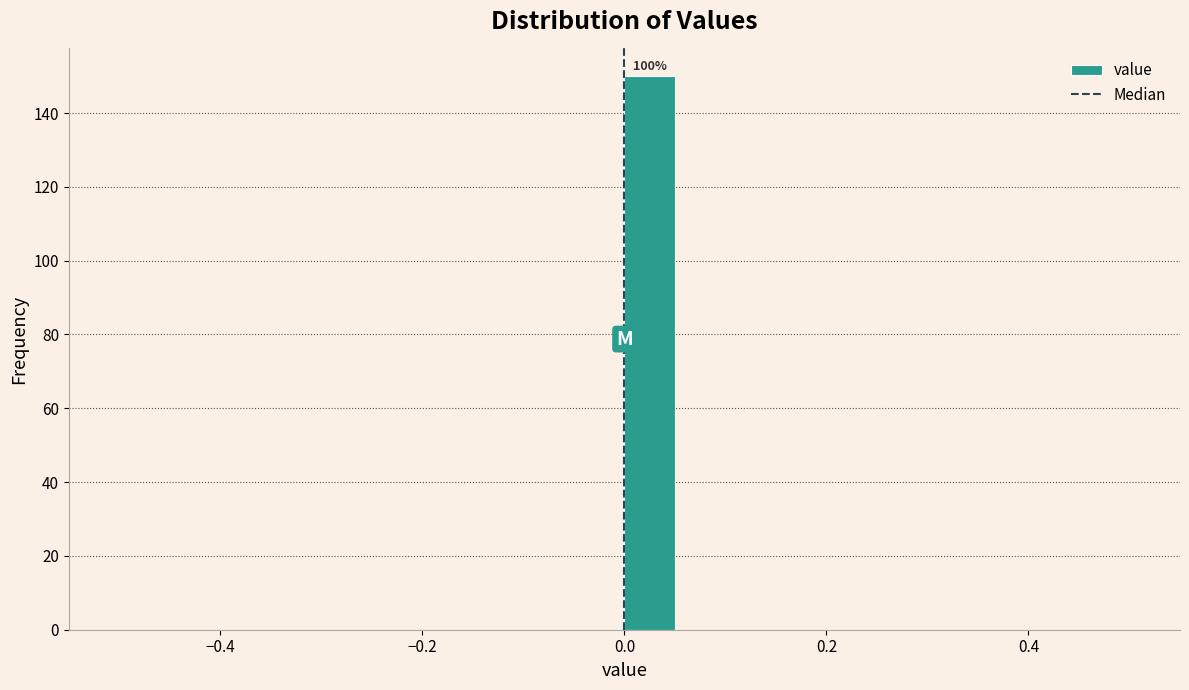

Read against the x-axis, roughly where is the centre of the tallest bar?

0.02